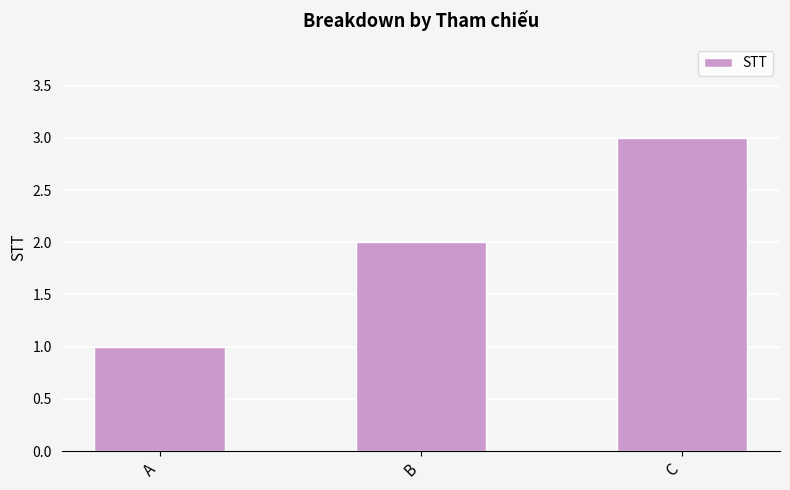

Which label corresponds to the largest value in the chart?

C